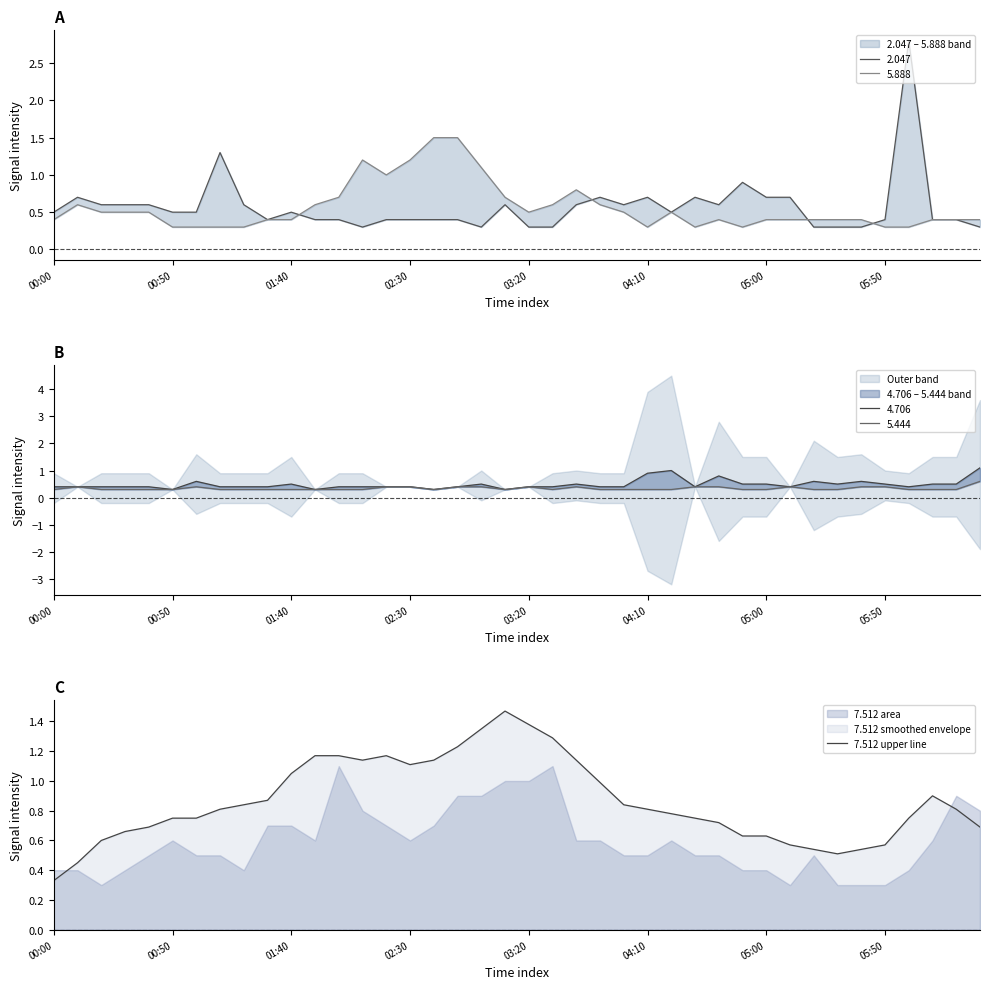

Where is 7.512 upper line nearest to the value 0?

00:00